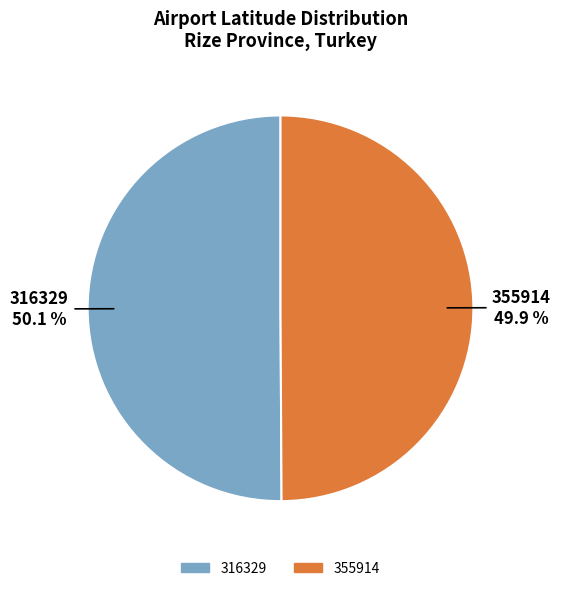

True or false: 355914 accounts for 50% of the total.

True